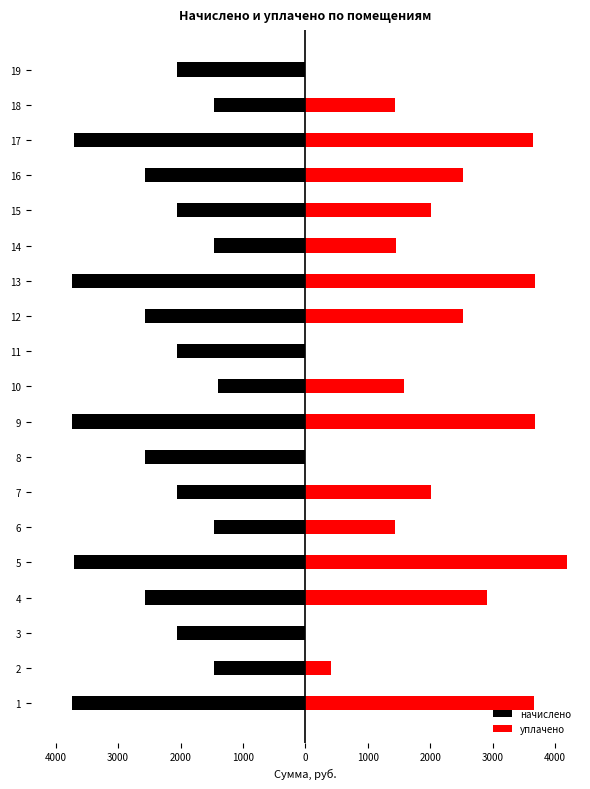

Reading left to right, transcribe all the data shown in this chart.

начислено: -3735.1	-1460.3	-2063.1	-2576.2	-3713.6	-1463.9	-2059.5	-2572.6	-3742.3	-1406.5	-2059.5	-2572.6	-3742.3	-1463.9	-2059.5	-2572.6	-3713.6	-1463.9	-2059.5
уплачено: 3664.4	404.1	0.0	2907.9	4189.7	1436.1	2020.5	0.0	3671.3	1587.6	0.0	2524.7	3671.3	1458.9	2020.5	2523.9	3642.9	1436.4	0.0